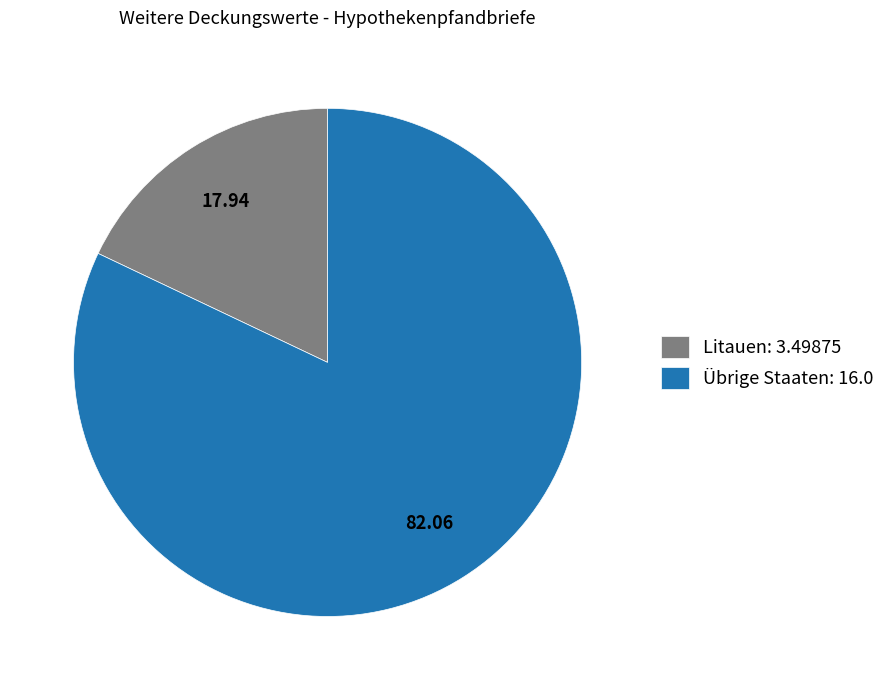

What is the largest slice in the pie chart?

Übrige Staaten: 16.0